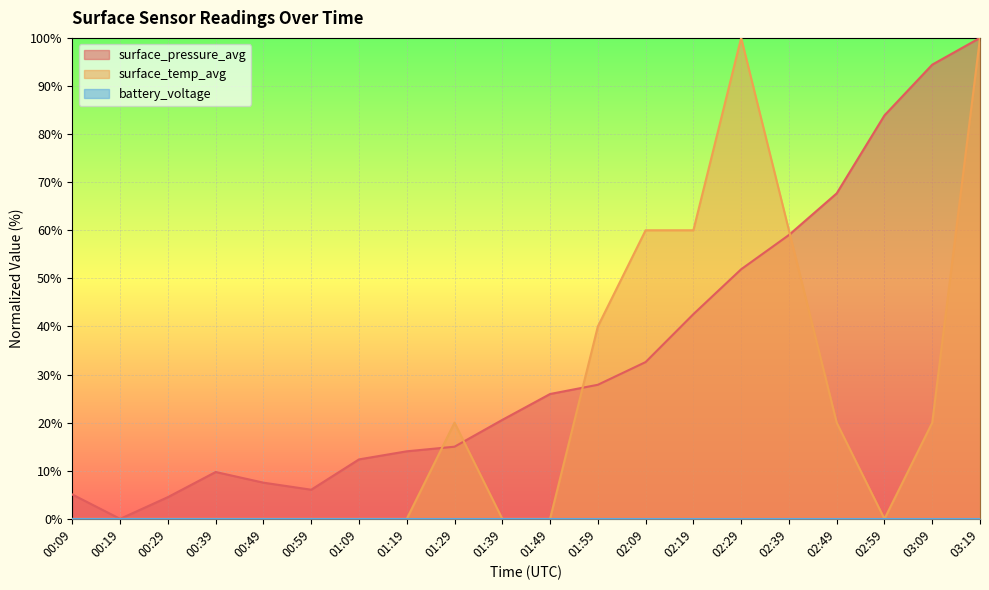

What is the total value across all series at 02:09?

92.6